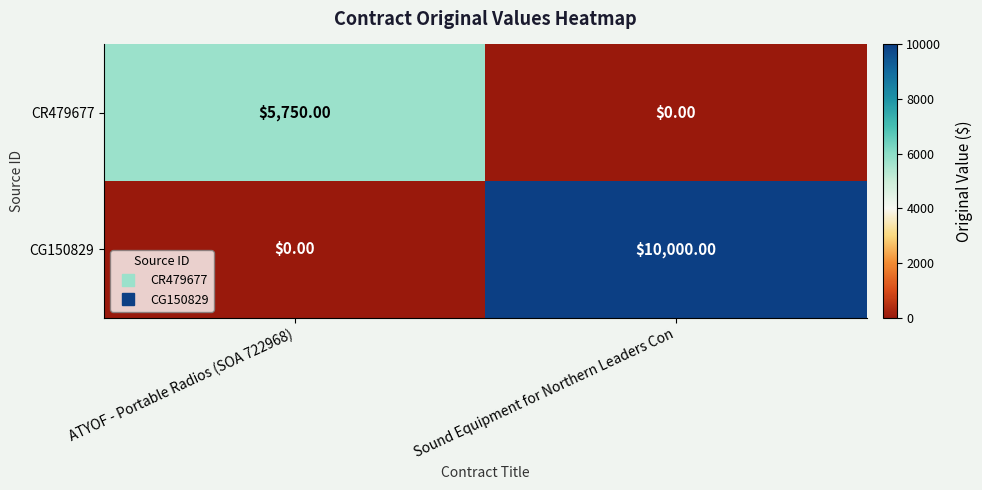

Which series has the largest total across all categories?

CG150829